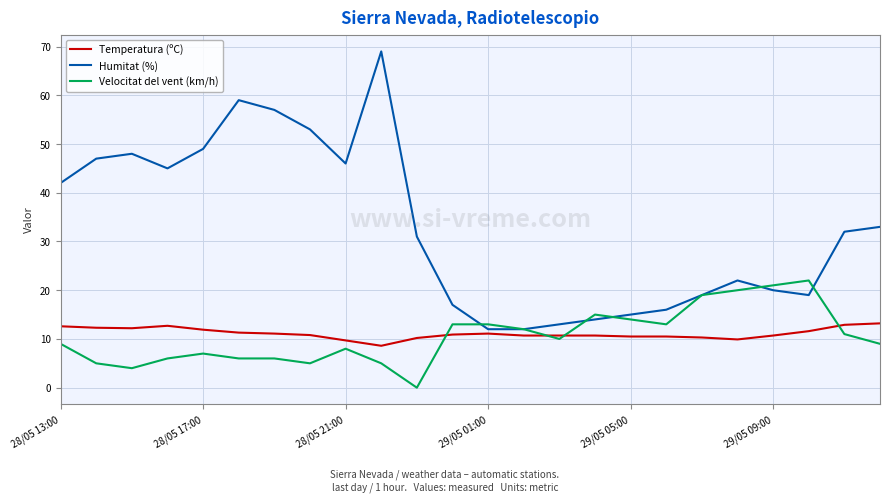

List the series in order of their peak value, highest first.

Humitat (%), Velocitat del vent (km/h), Temperatura (ºC)